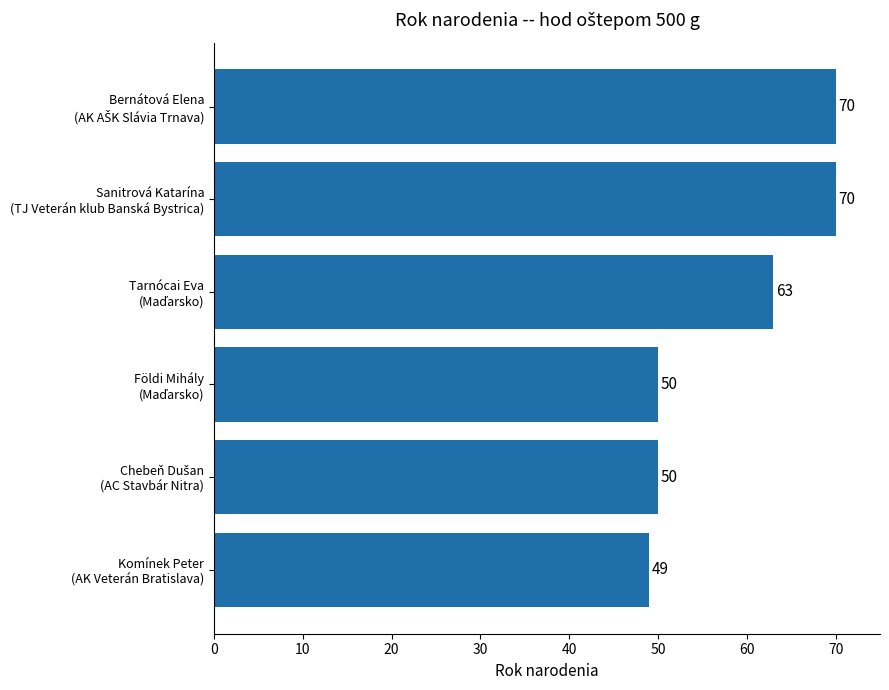

Reading bottom to top, what are all the values shown in this chart?

49	50	50	63	70	70